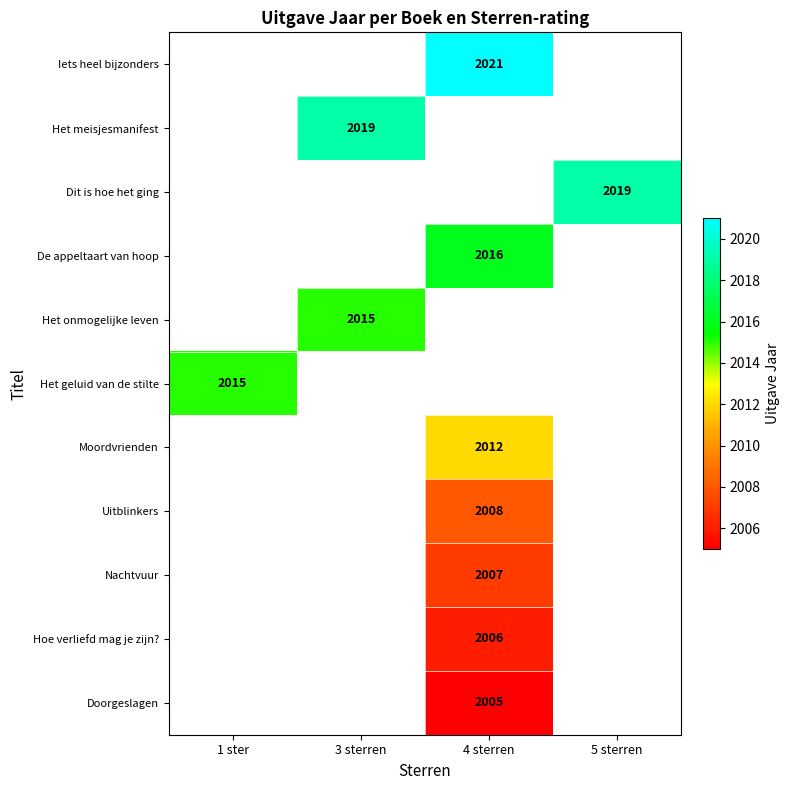

Is it true that Uitblinkers equals 2008 at 4 sterren?

True